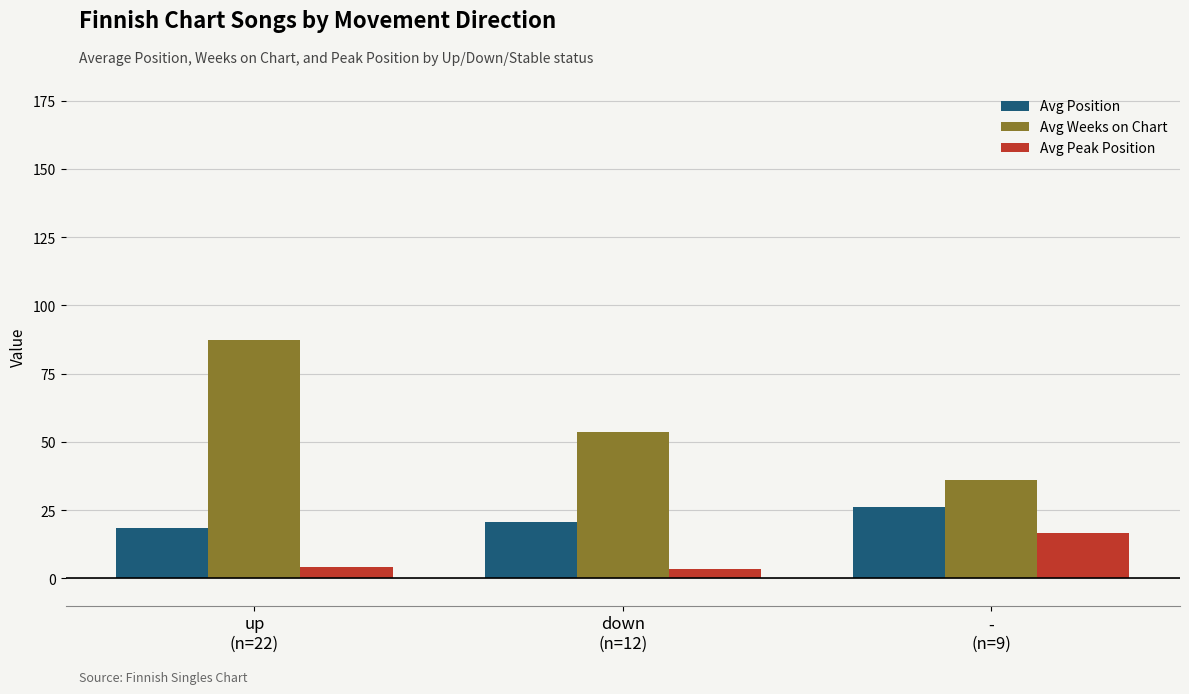

What is the label of the 2nd bar from the right?

down
(n=12)